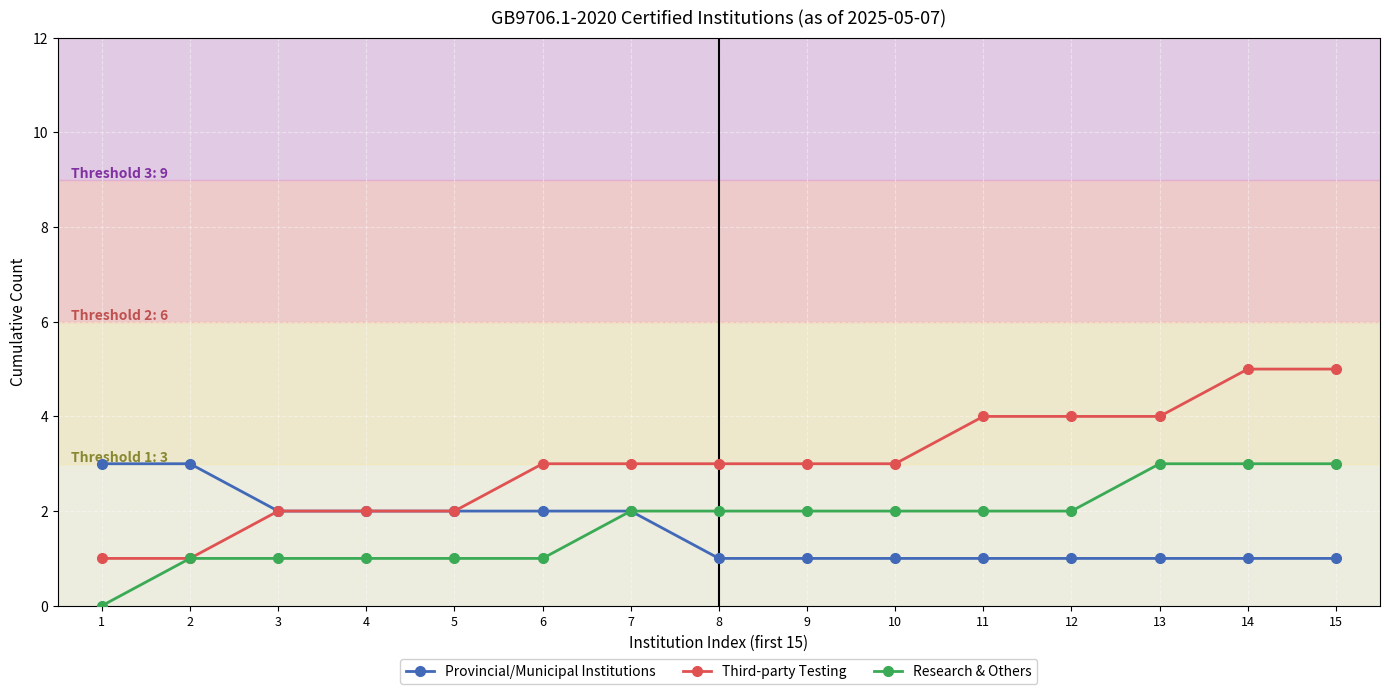

How many distinct data groups are displayed?

3